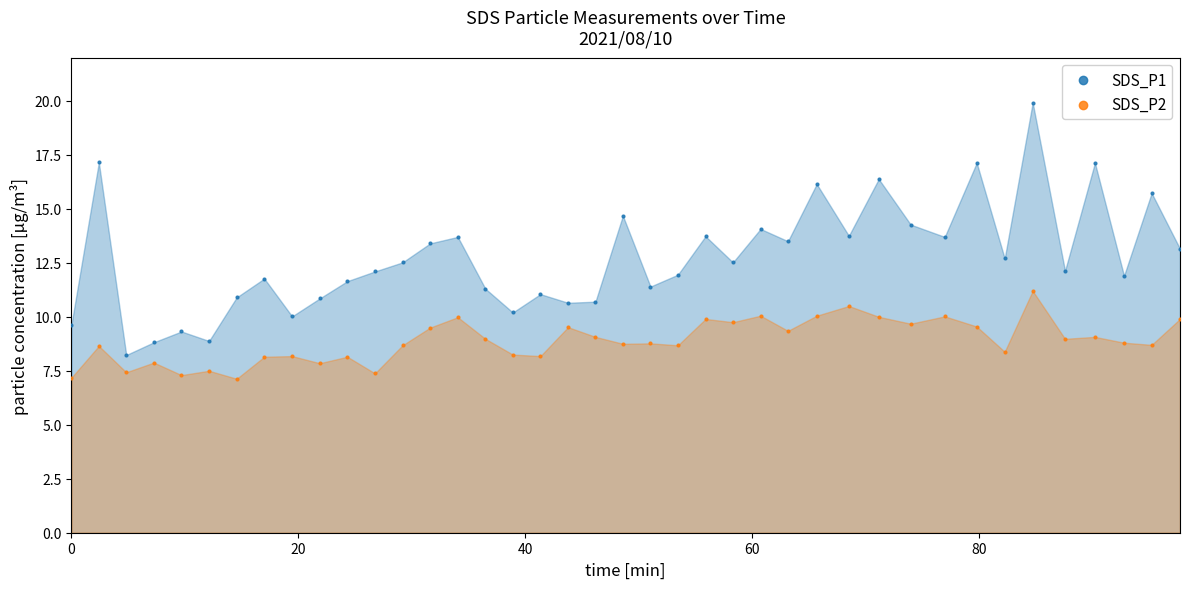

Across all data points, what is the range of Y values (max minus min)?

12.8